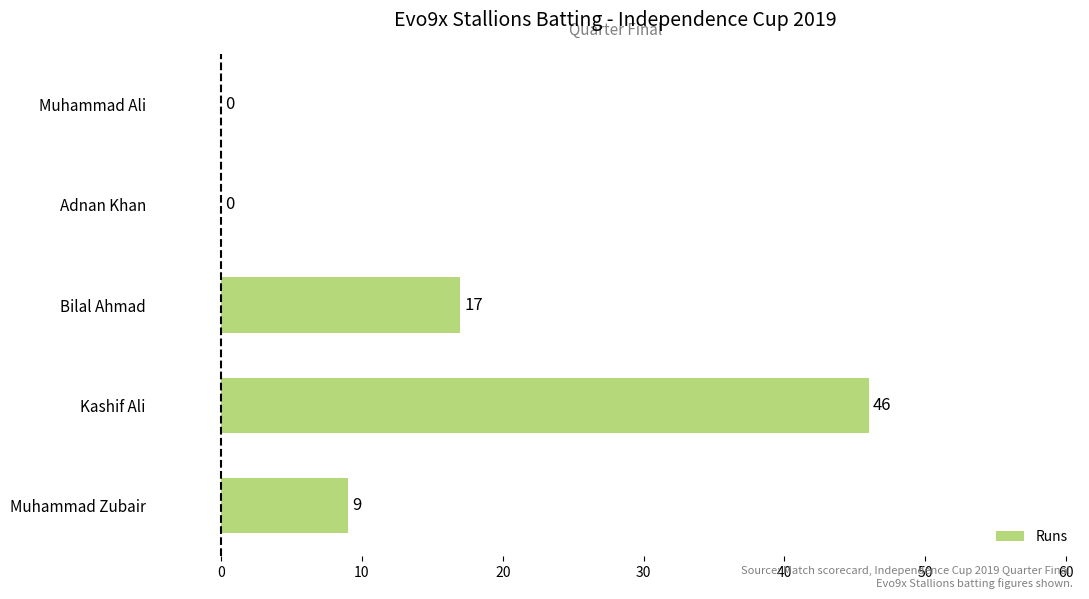

Which category has the highest value across all series?

Kashif Ali